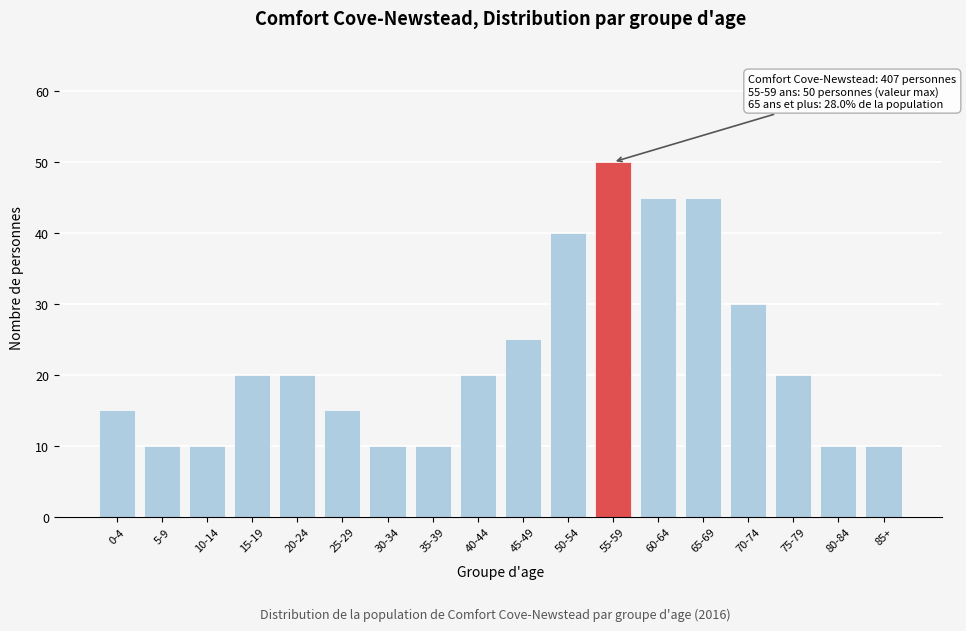

Reading left to right, extract all data points from this chart.

15	10	10	20	20	15	10	10	20	25	40	50	45	45	30	20	10	10